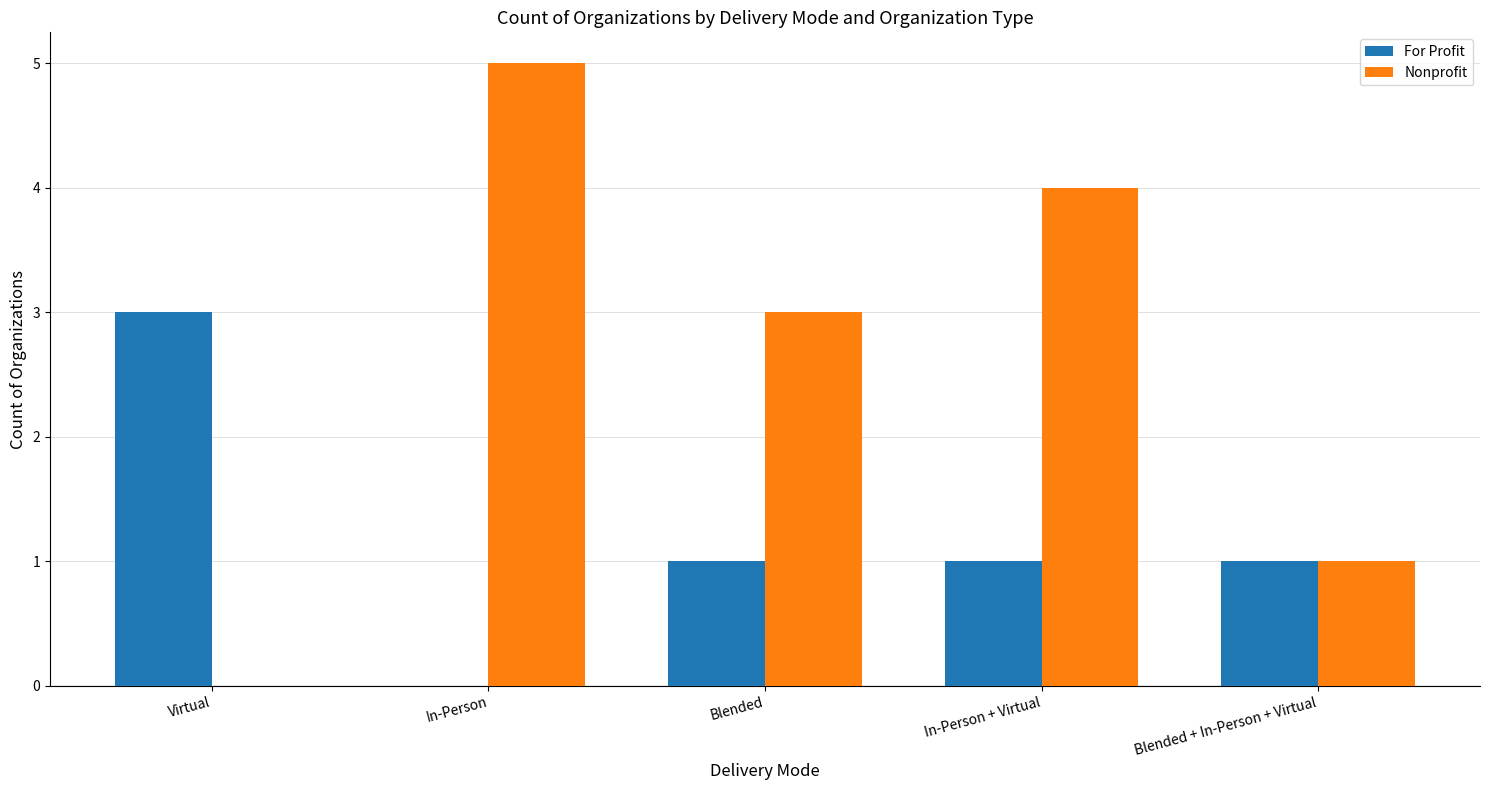

How many groups of bars are there?

5